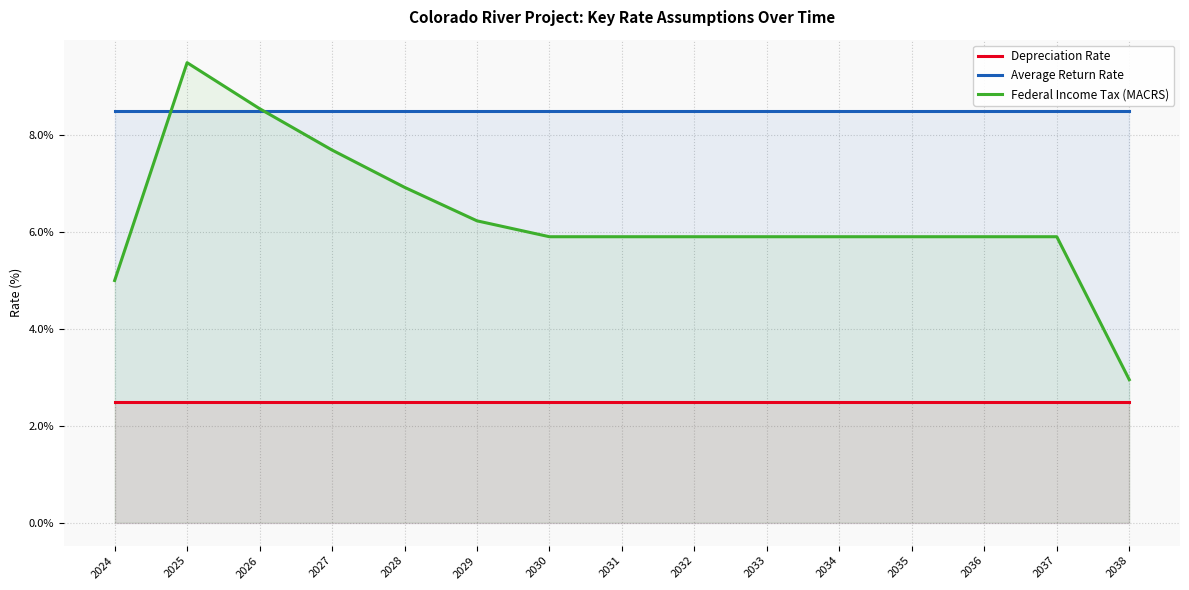

Which series has the largest total across all categories?

Average Return Rate